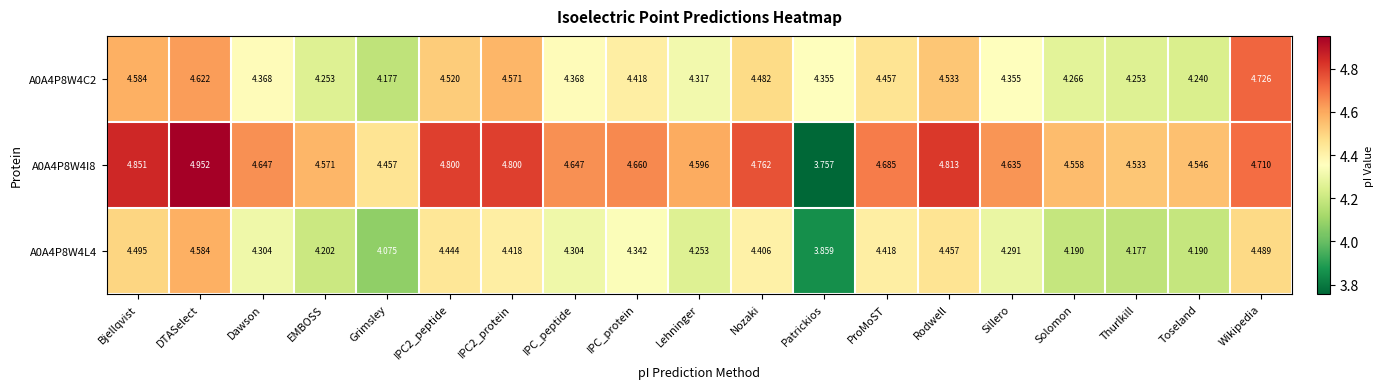

Which category has the highest value across all series?

DTASelect